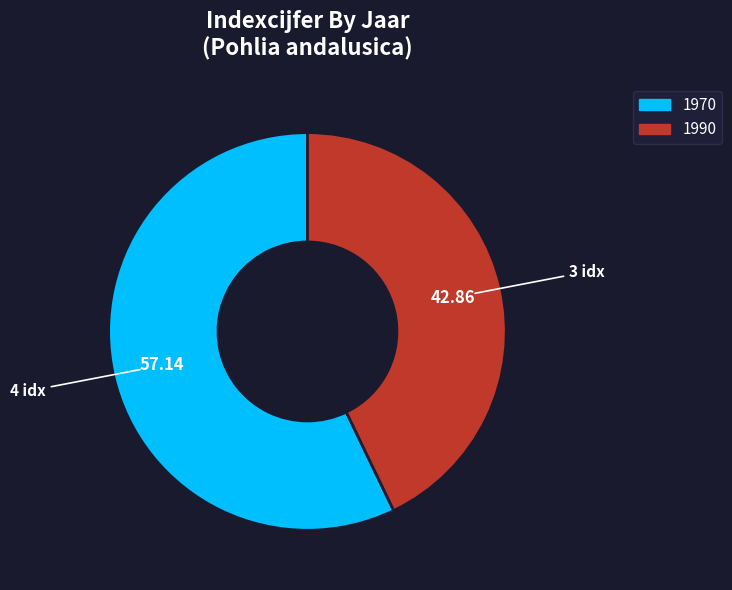

True or false: 1990 accounts for 43% of the total.

True